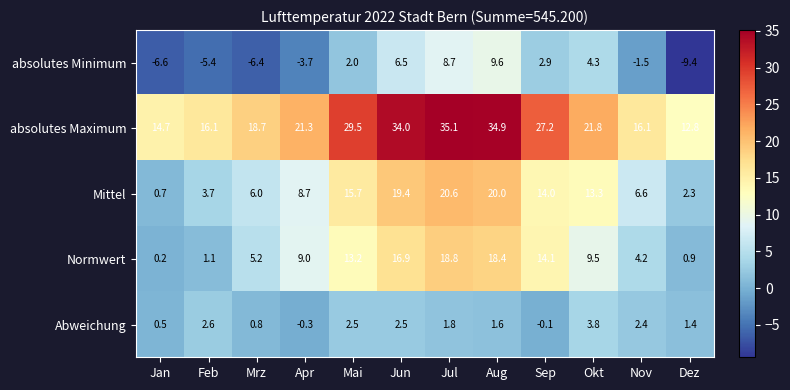

What is the spread (max minus min) of values at Nov?

17.6